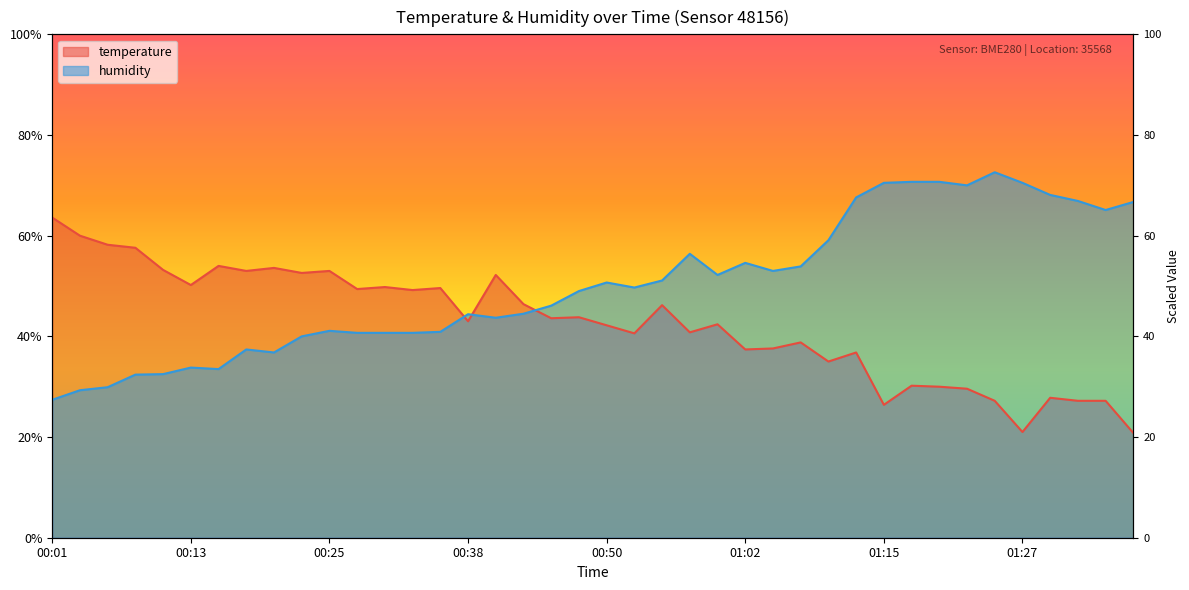

Count the number of categories in the chart.

40